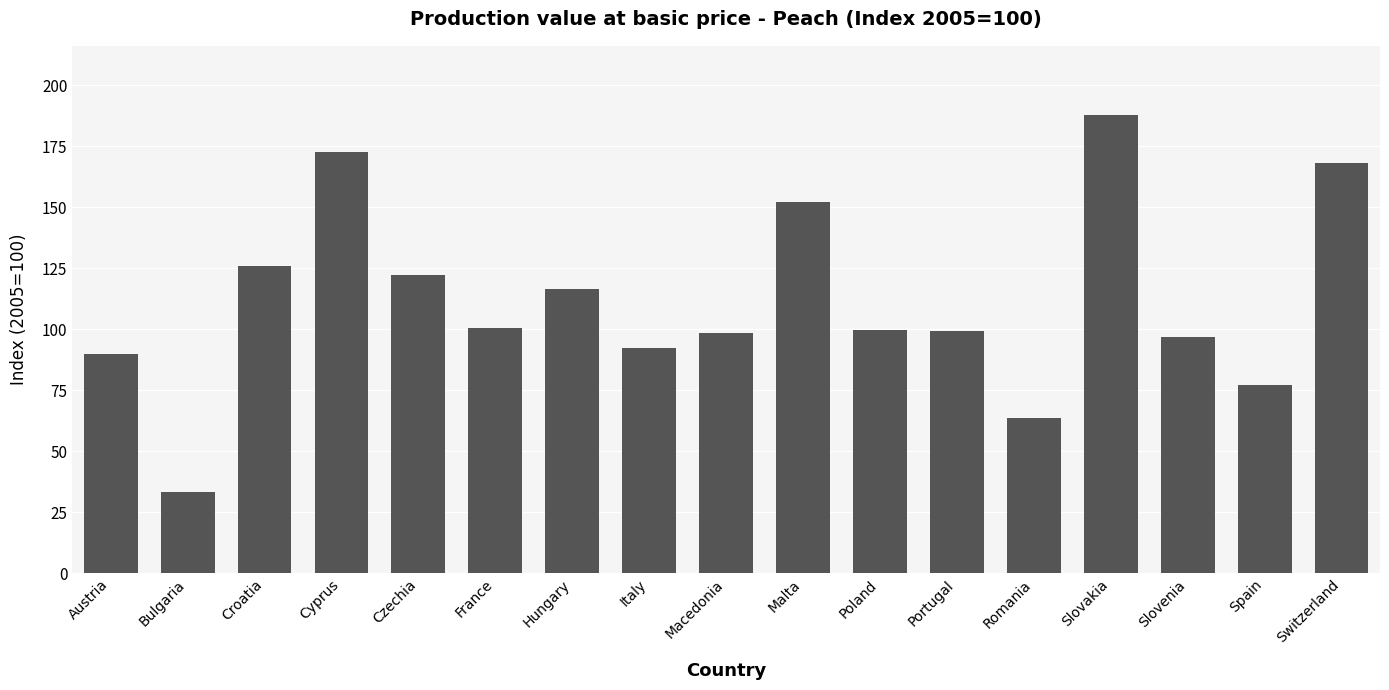

What is the average value?

111.5